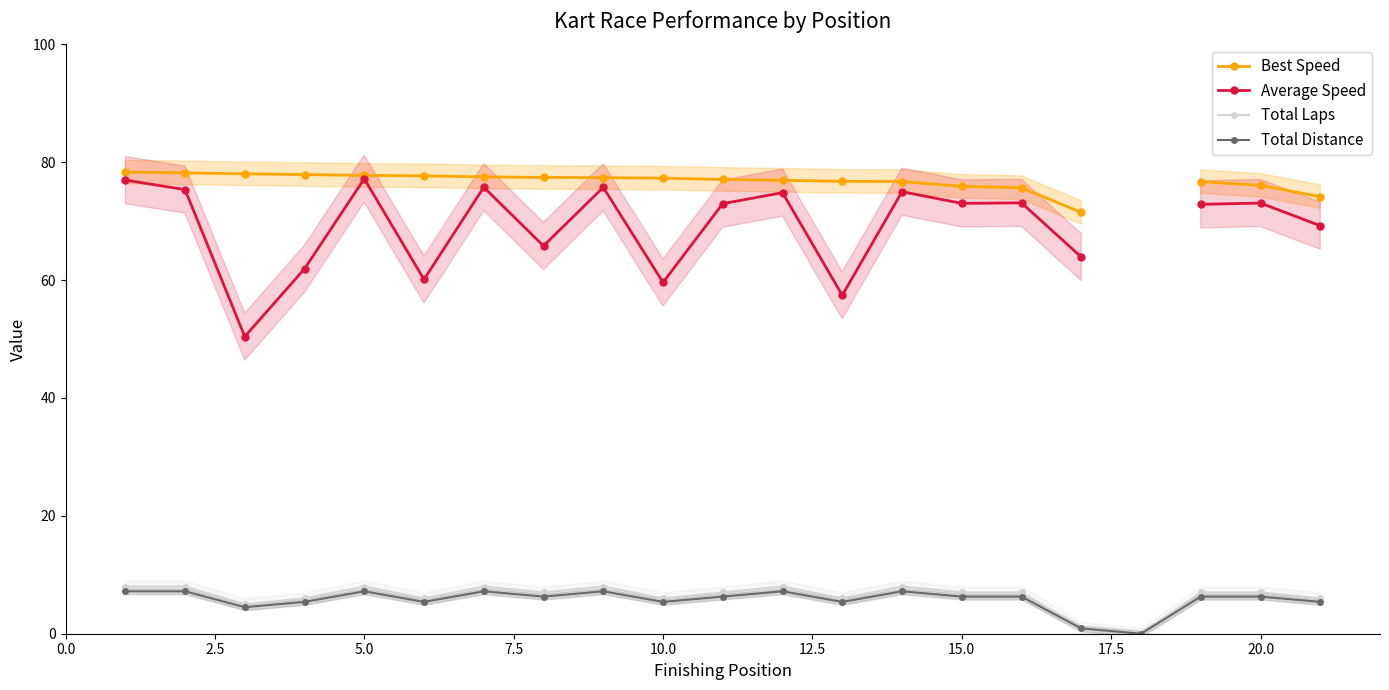

Is it true that Total Distance equals 2.2 at 20.0?

False